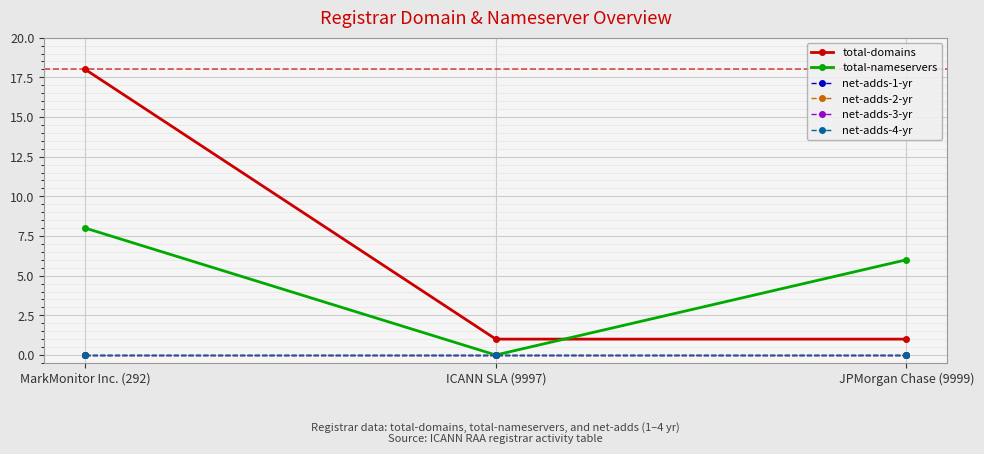

Between ICANN SLA (9997) and JPMorgan Chase (9999), which series saw the biggest shift?

total-nameservers